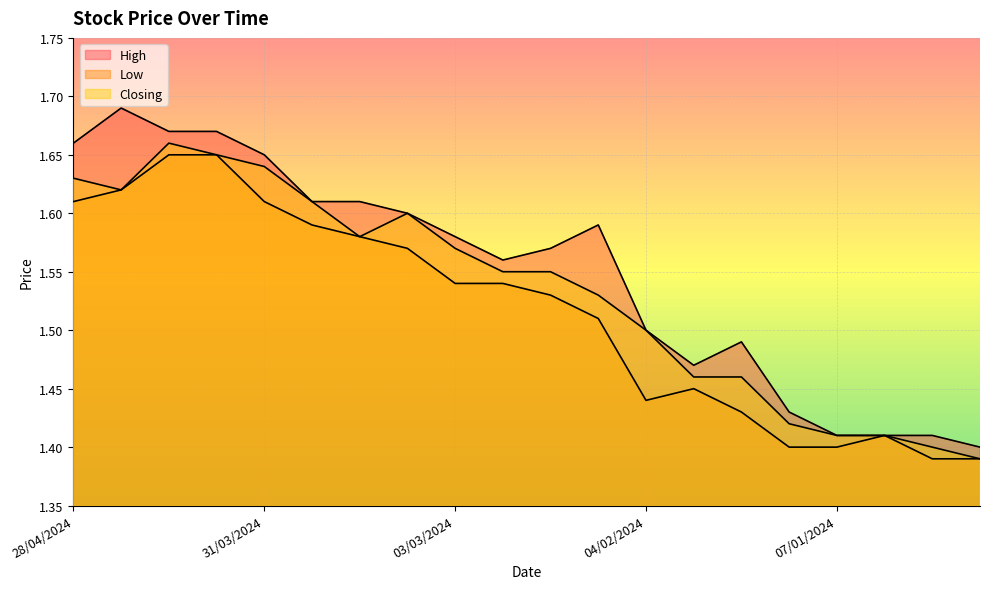

At 07/04/2024, list the series in order from largest to smallest.

High, Low, Closing